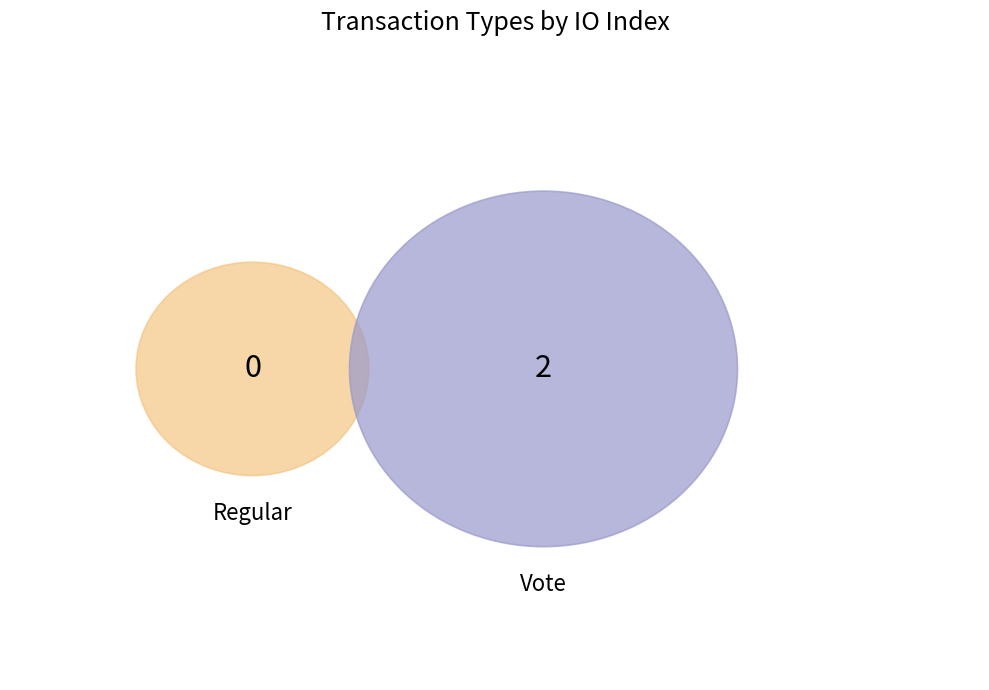

To the nearest percent, what is the combined percentage of Vote and Regular?

100%